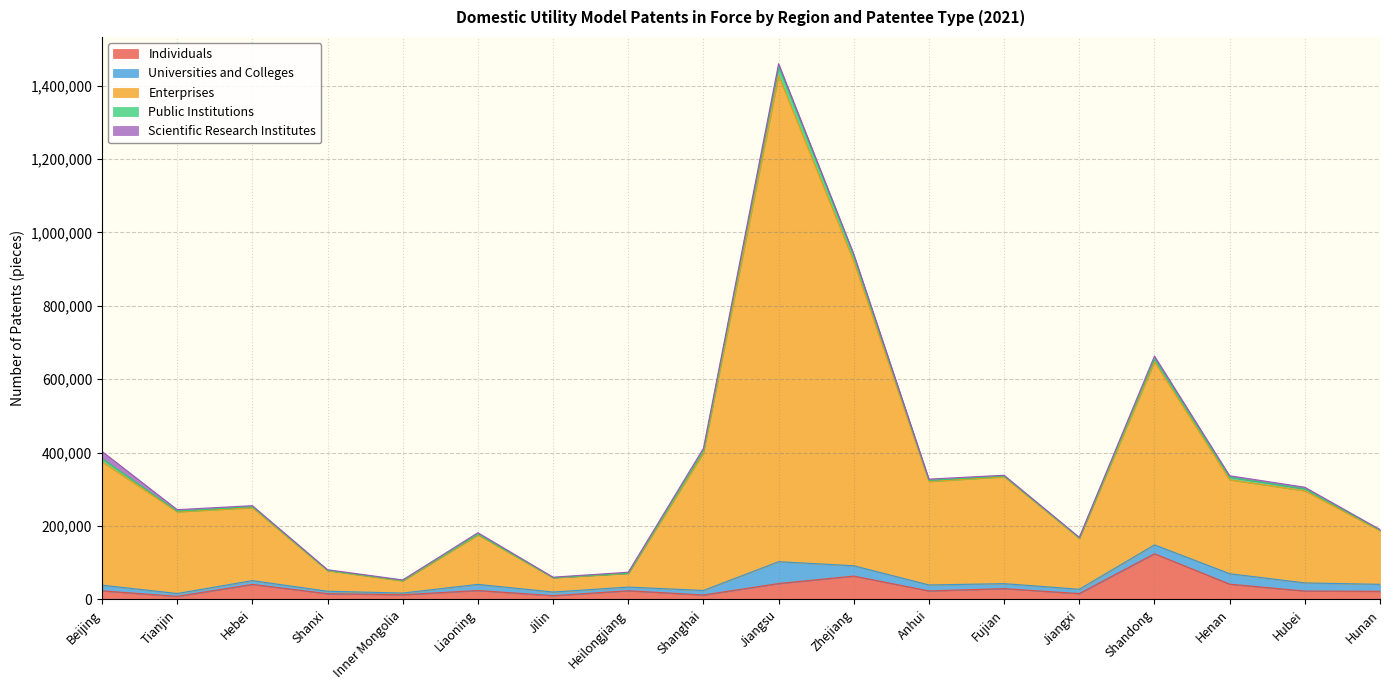

How many lines are shown in the chart?

5